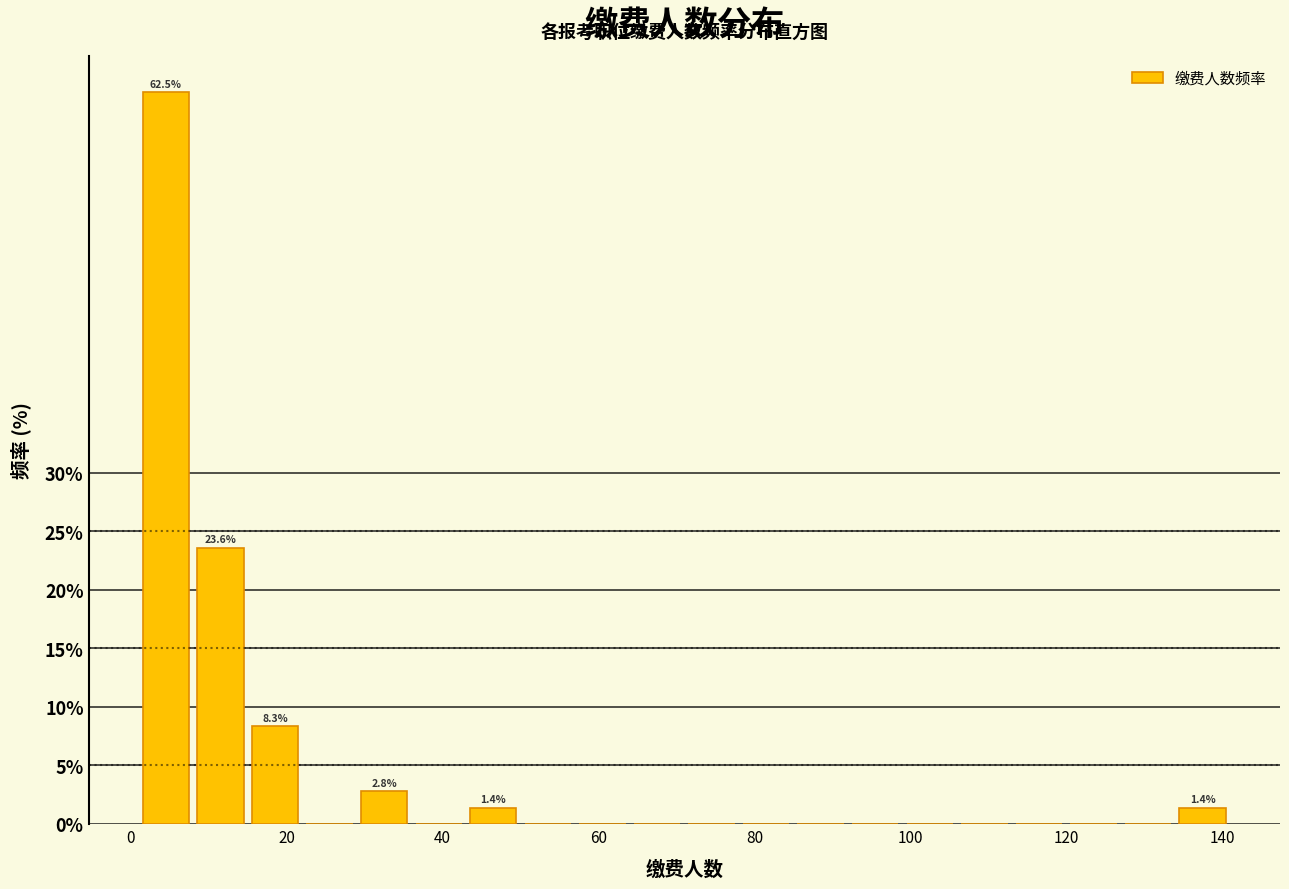

Read against the x-axis, roughly where is the centre of the tallest bar?

4